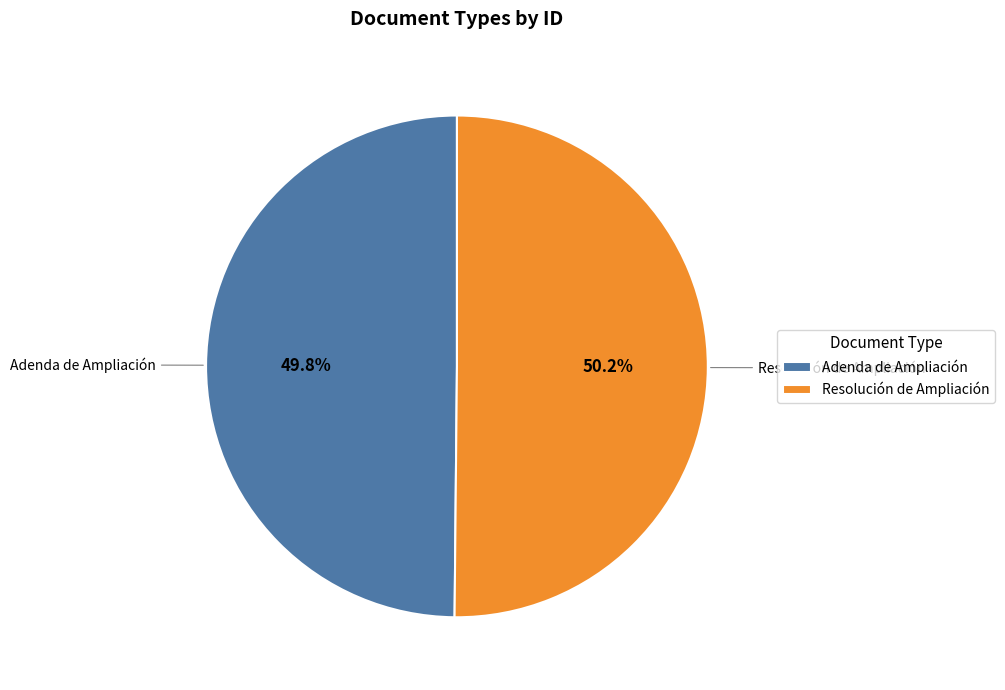

Combined, what portion of the pie is Resolución de Ampliación and Adenda de Ampliación?

100.0%